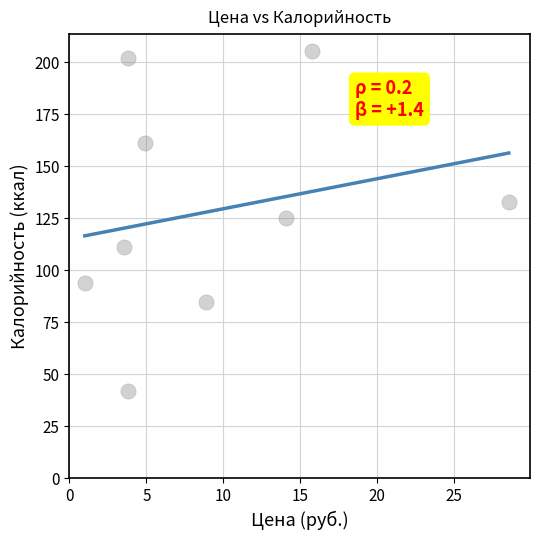

What is the range of Y values (max minus min)?

163.4